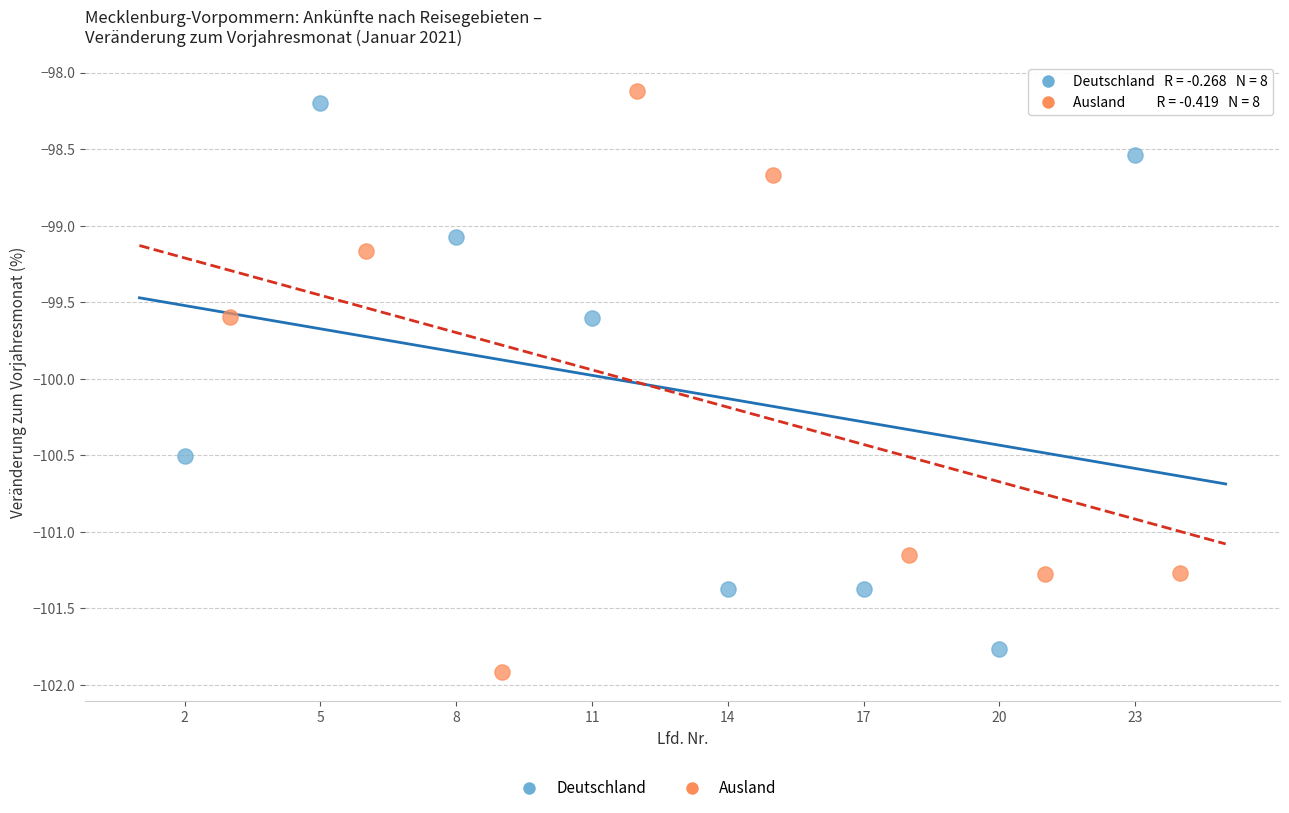

Which series reaches the minimum Y coordinate?

Ausland